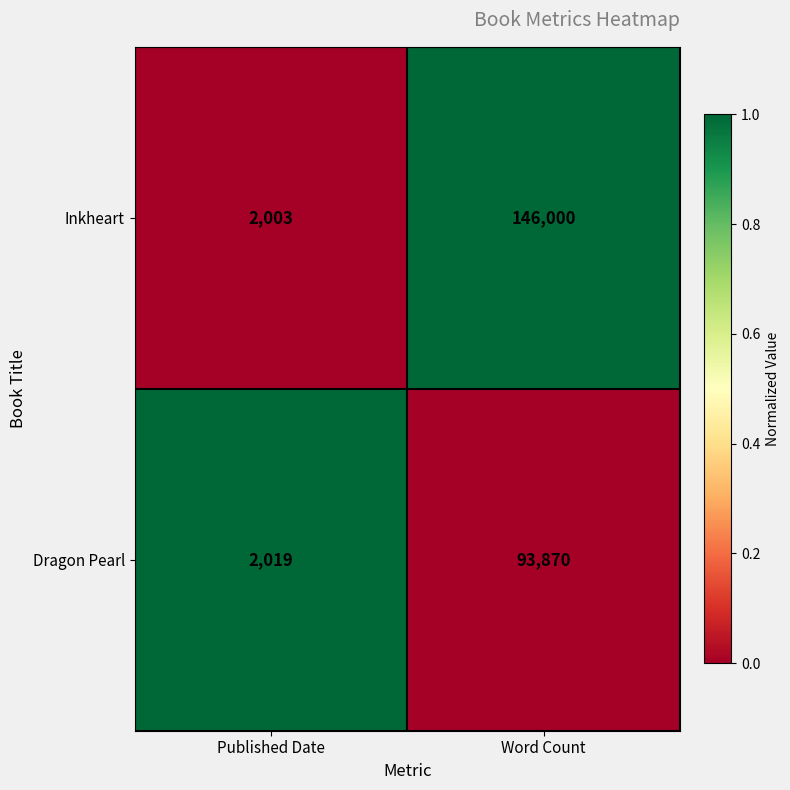

What is the approximate value of Inkheart at Published Date, to the nearest 10?

2000